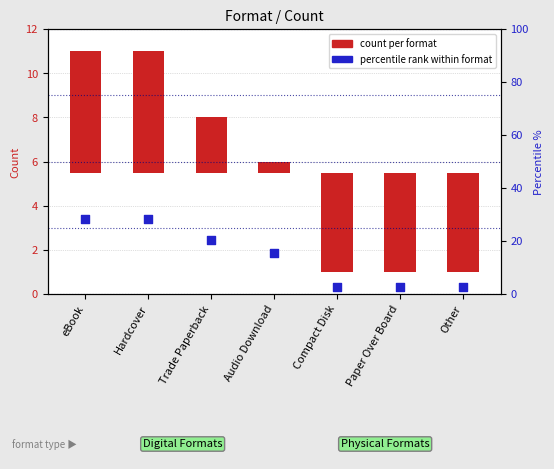

Which series has the largest total across all categories?

percentile rank within format